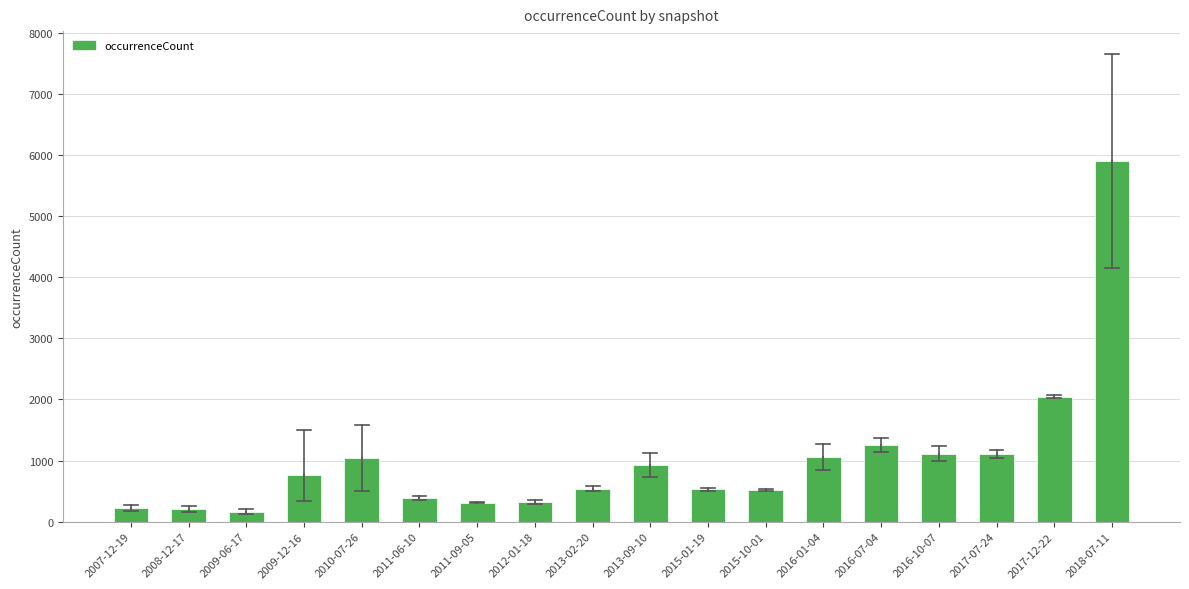

What is the maximum value shown in the chart?

5895.0